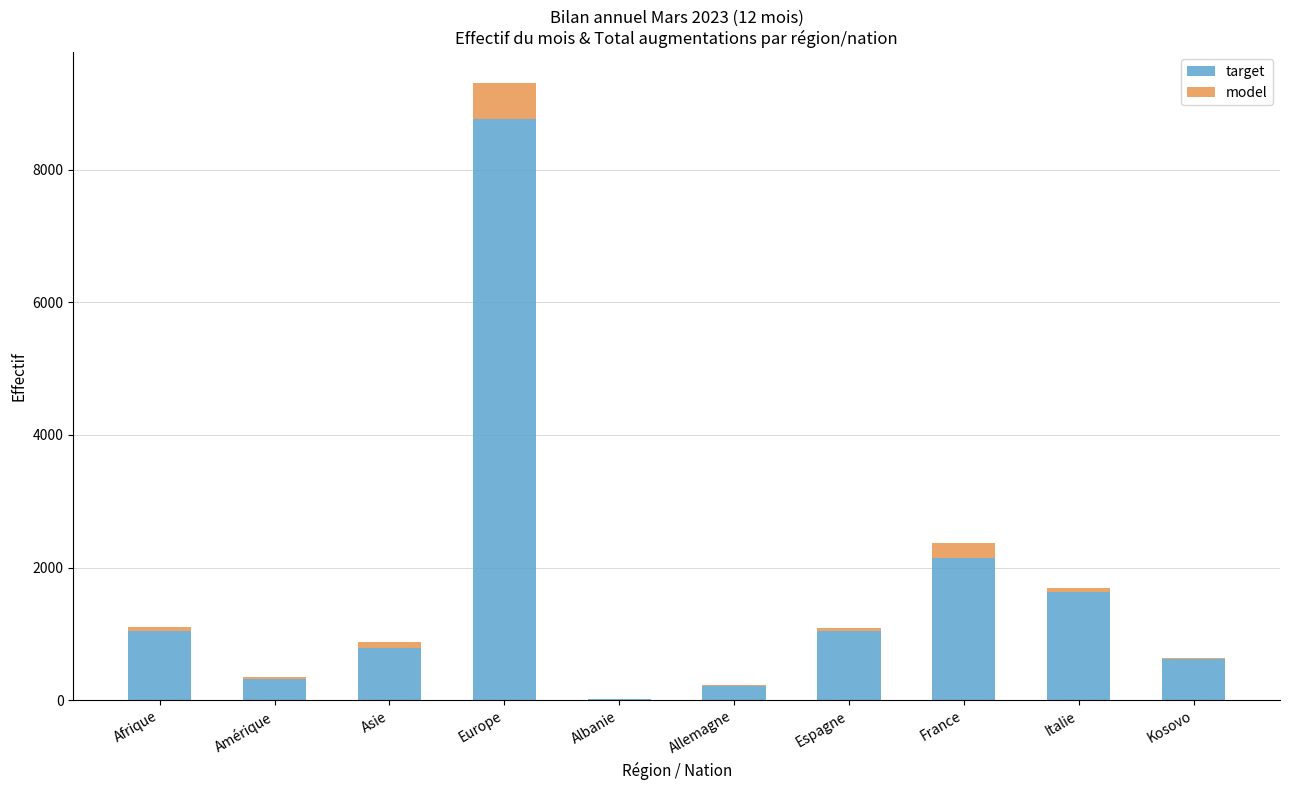

The target series shows 1637 at Italie. True or false?

True